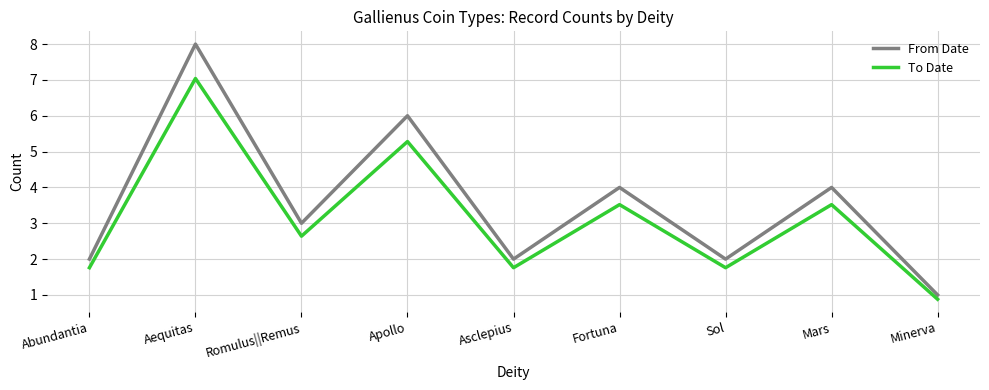

List the series in order of their overall mean, highest first.

From Date, To Date